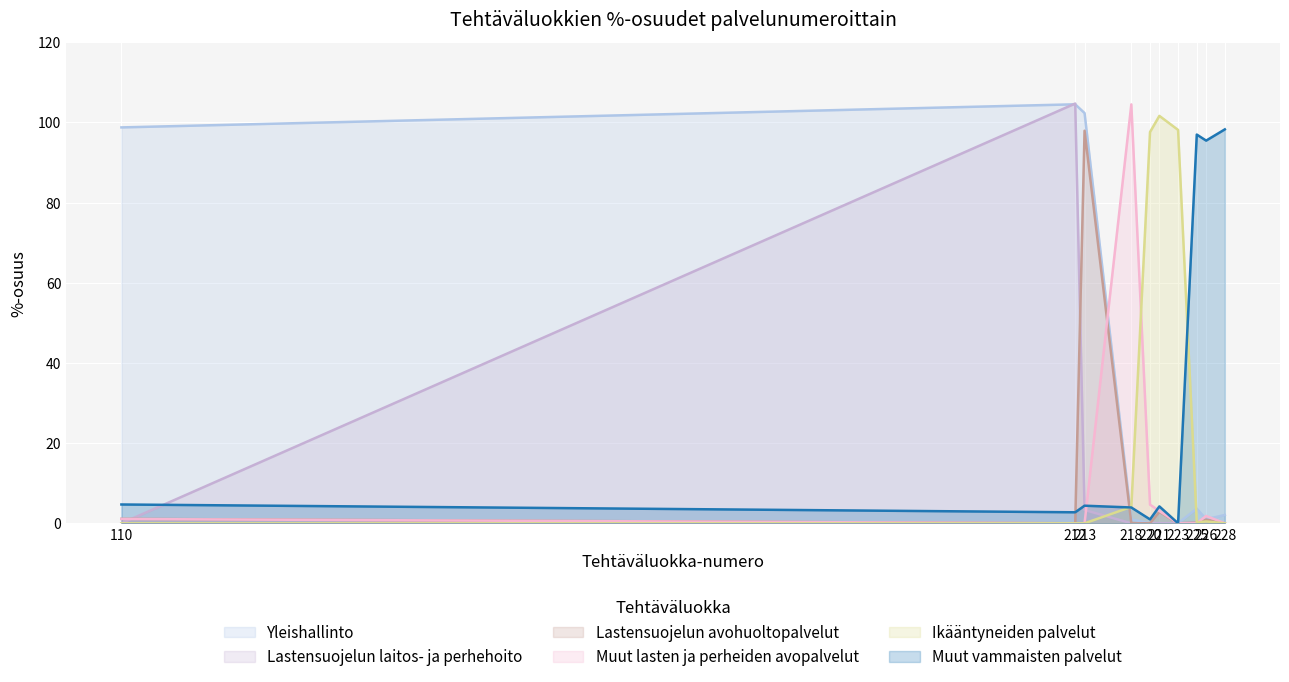

Count the number of categories in the chart.

10